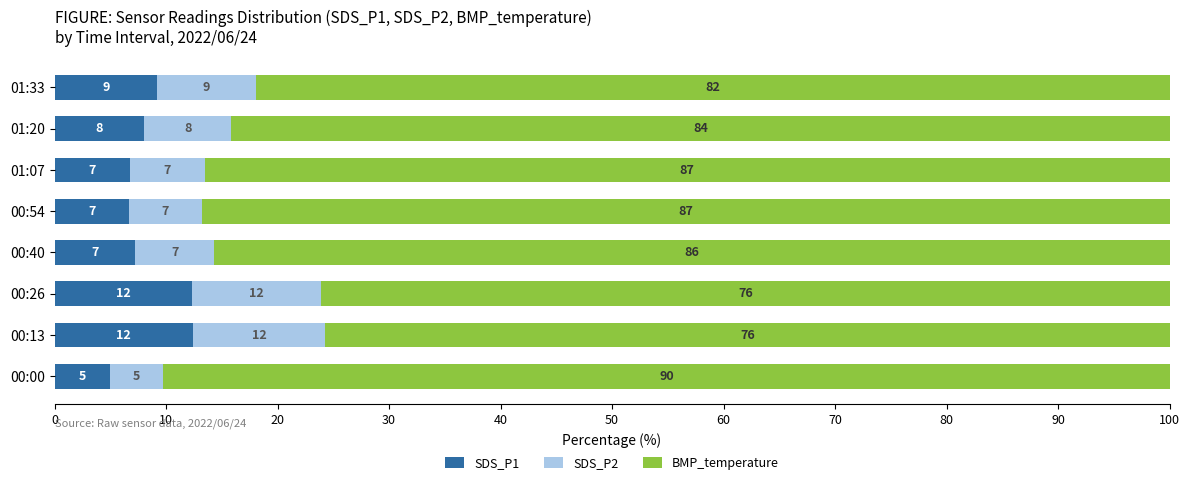

What are all the series names shown in the legend?

SDS_P1, SDS_P2, BMP_temperature